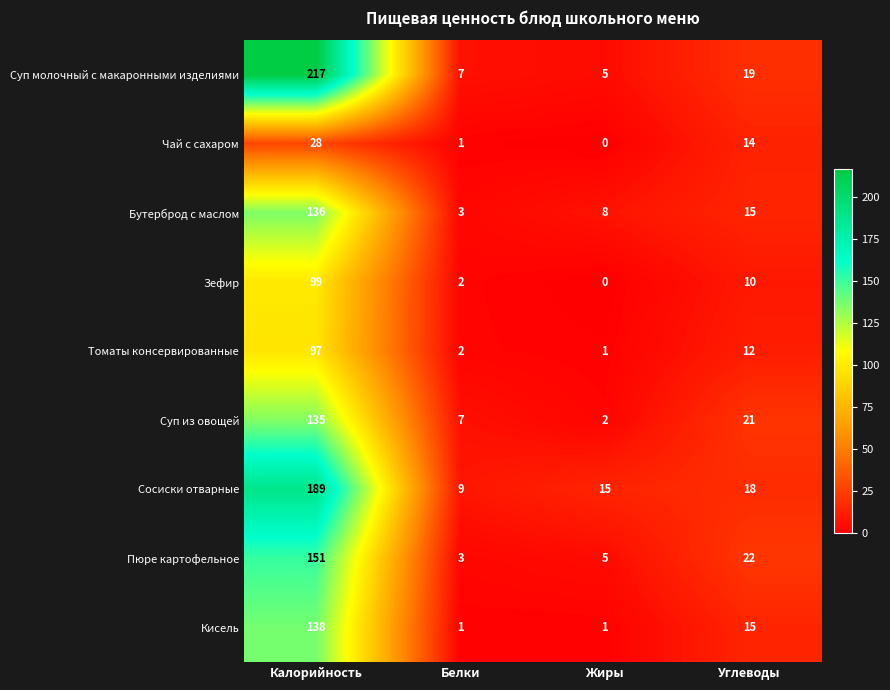

At how many categories does at least one series exceed 36?

1